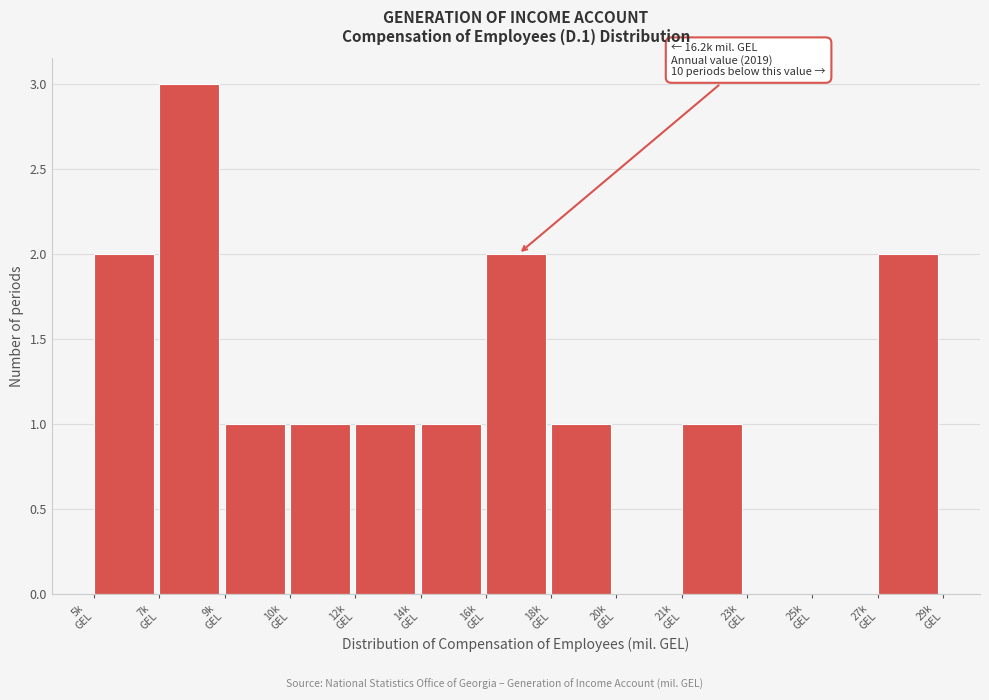

What is the maximum value shown in the chart?

3